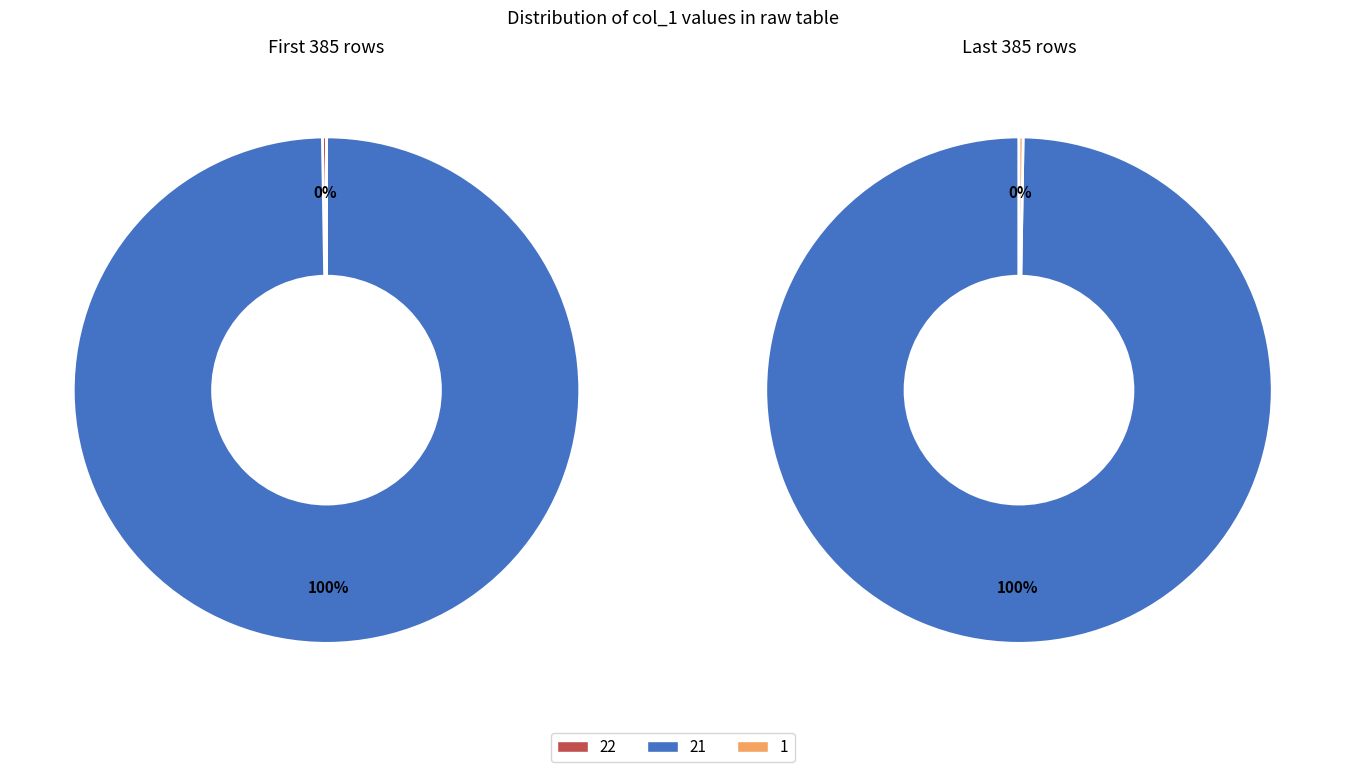

Is 22 the majority of the pie?

No